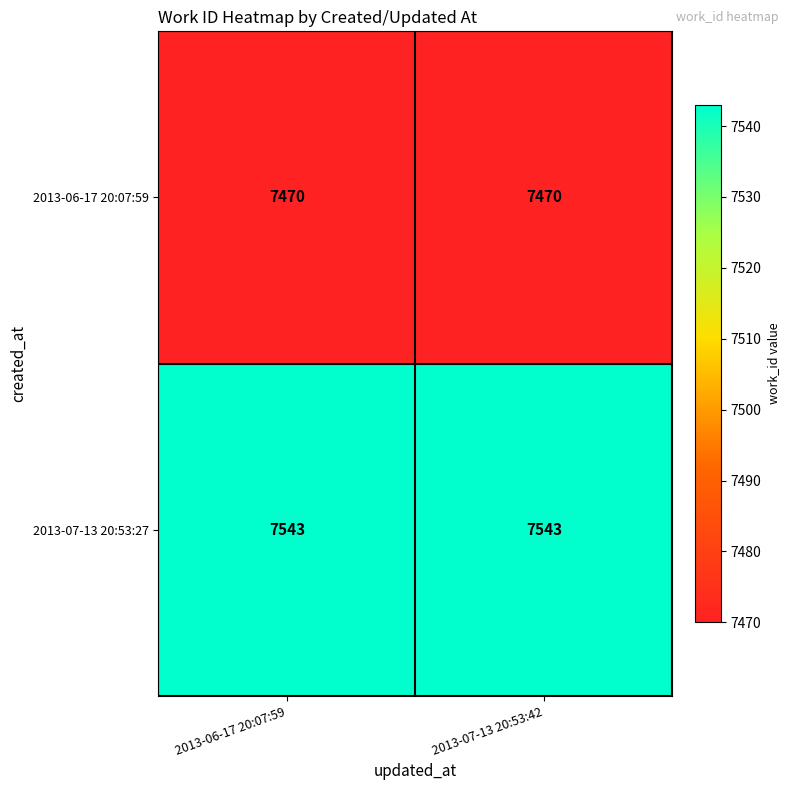

What is the difference between the highest and lowest values at 2013-06-17 20:07:59?

73